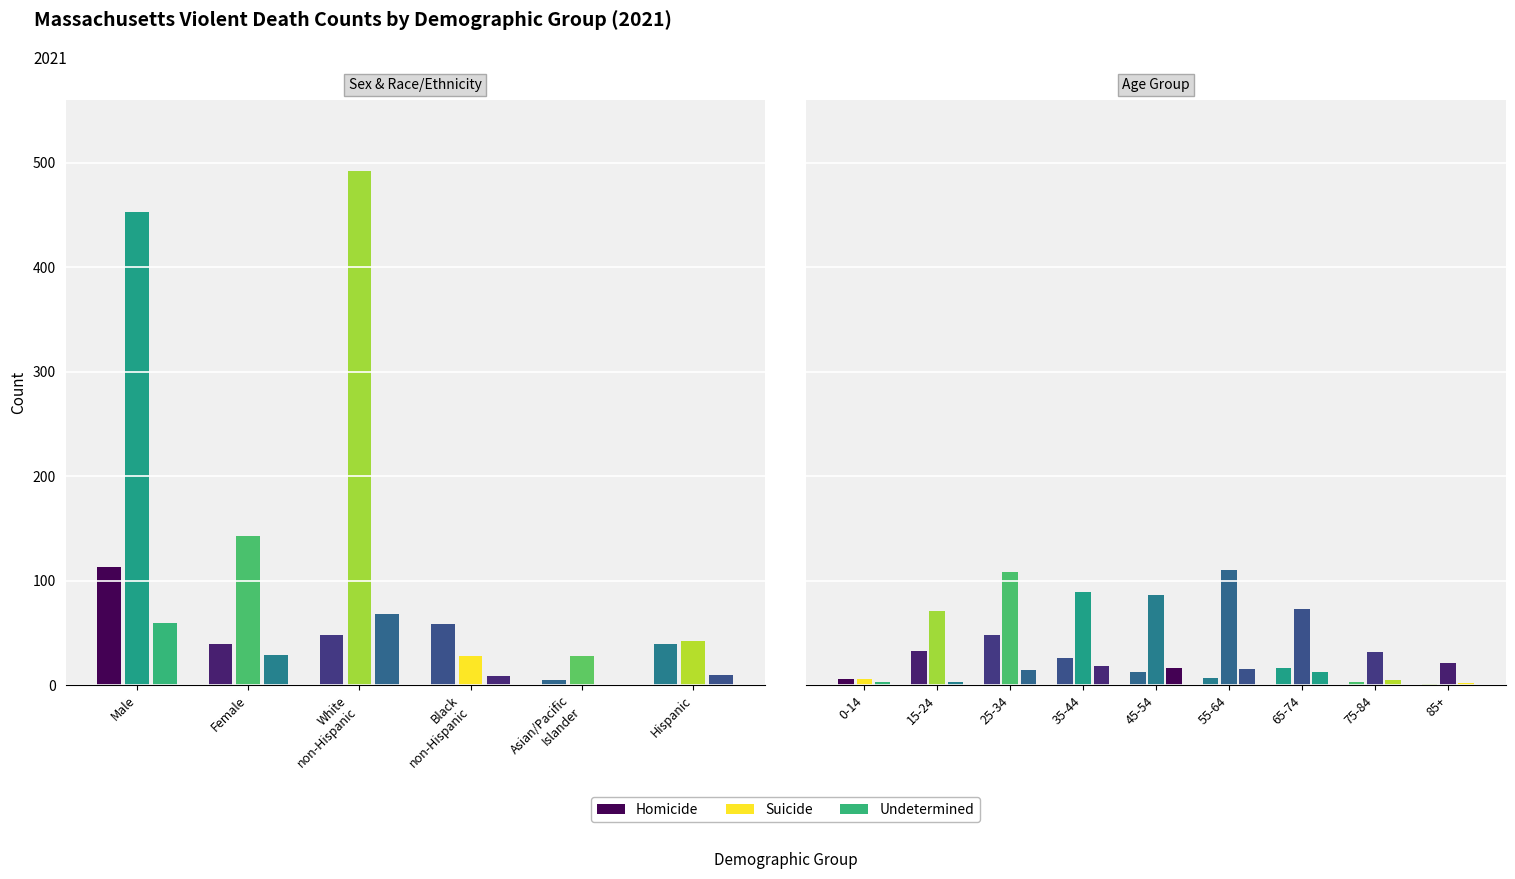

What is the spread (max minus min) of values at 0-14?

3